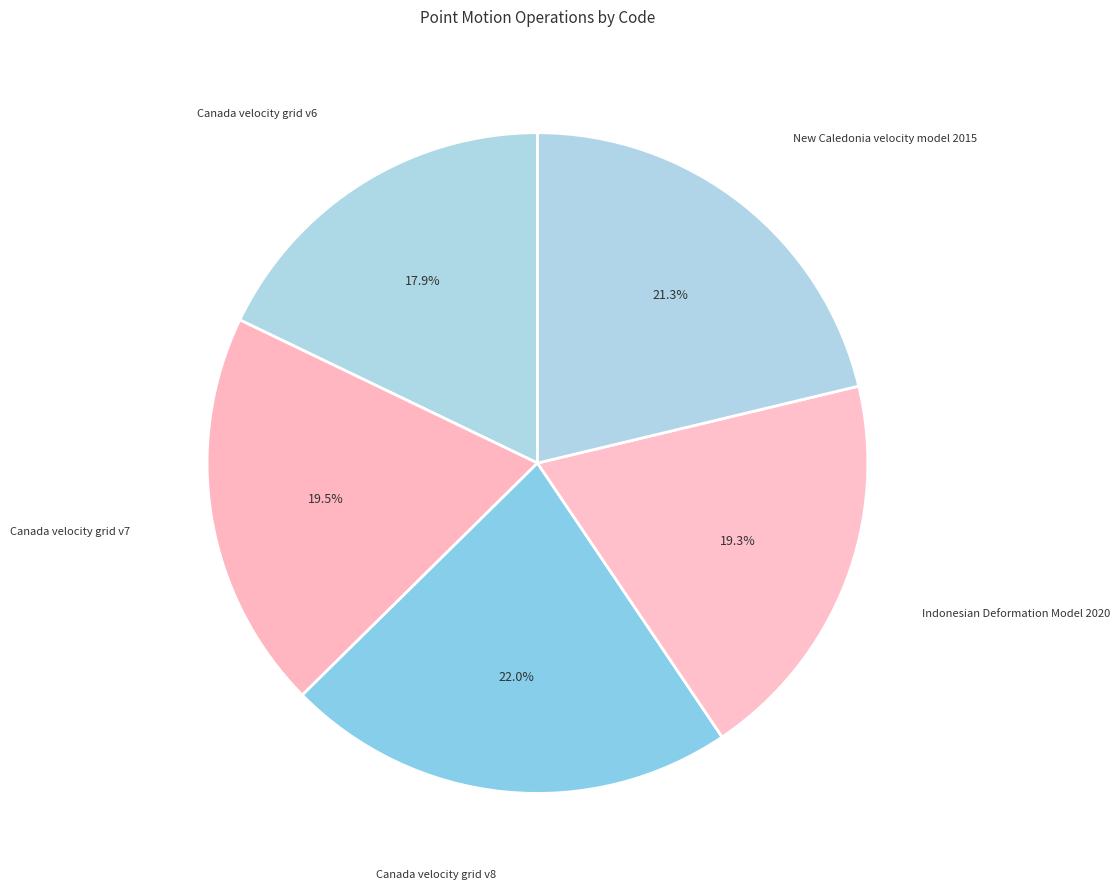

How many slices are in this pie chart?

5